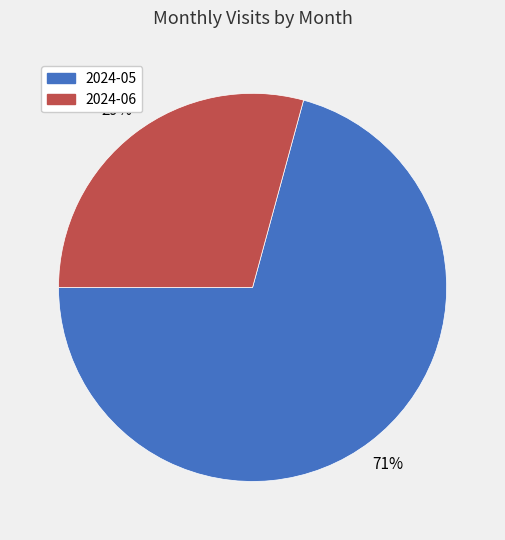

Rank the categories by value from highest to lowest.

2024-05, 2024-06